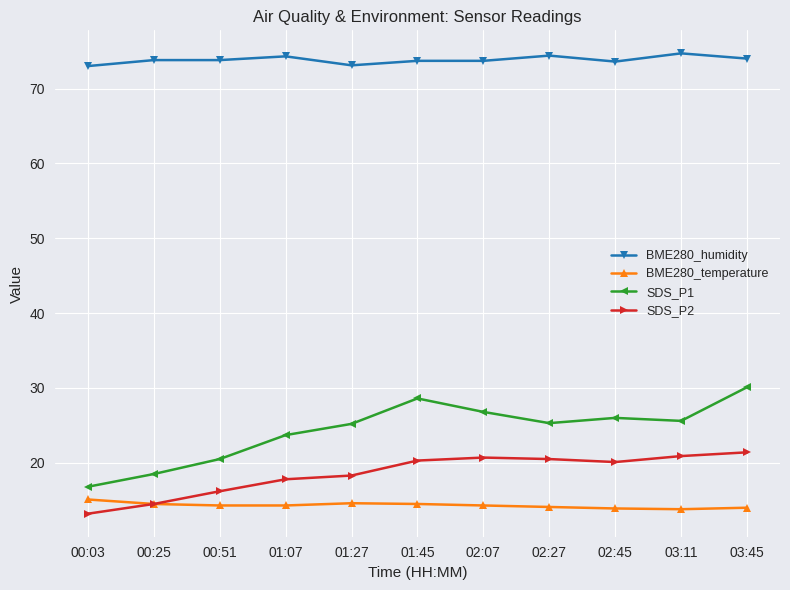

What is the sum of the BME280_humidity values at 02:27 and 01:07?

148.7